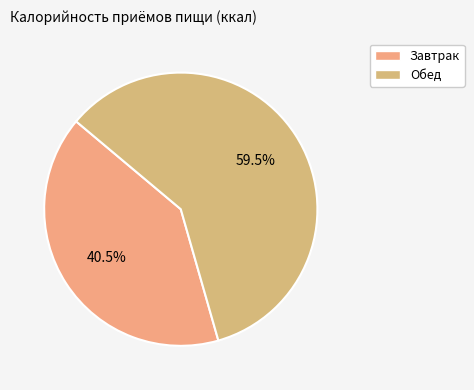

Which slice is the smallest?

Завтрак